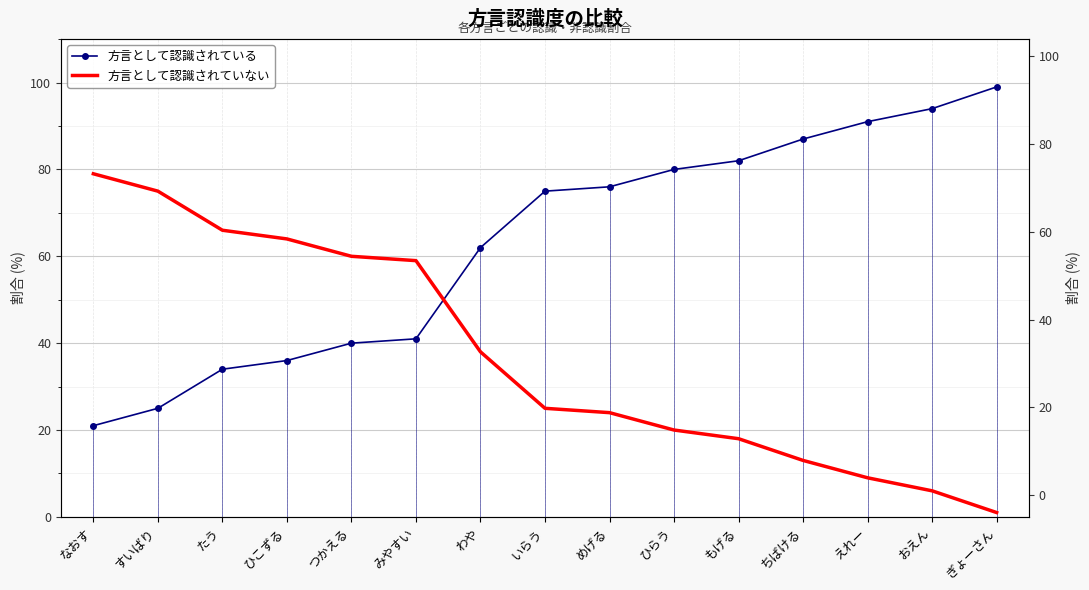

Which has a higher value, みやすい or つかえる?

みやすい